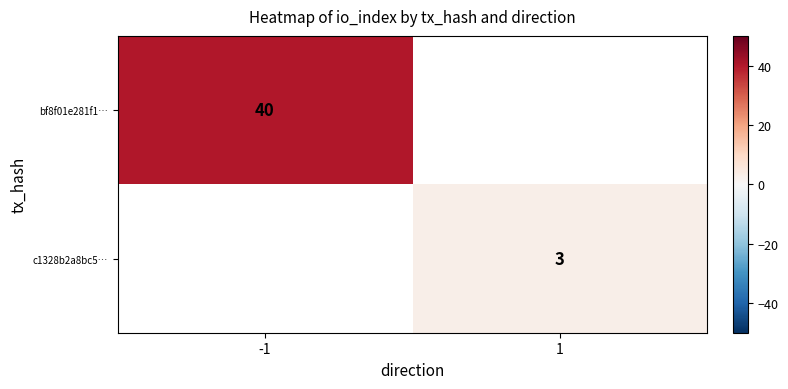

The c1328b2a8bc5… series shows 3 at 1. True or false?

True